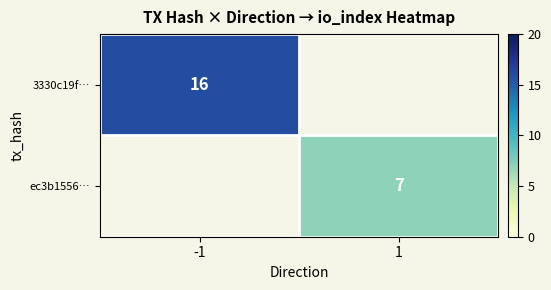

Count the number of categories in the chart.

2